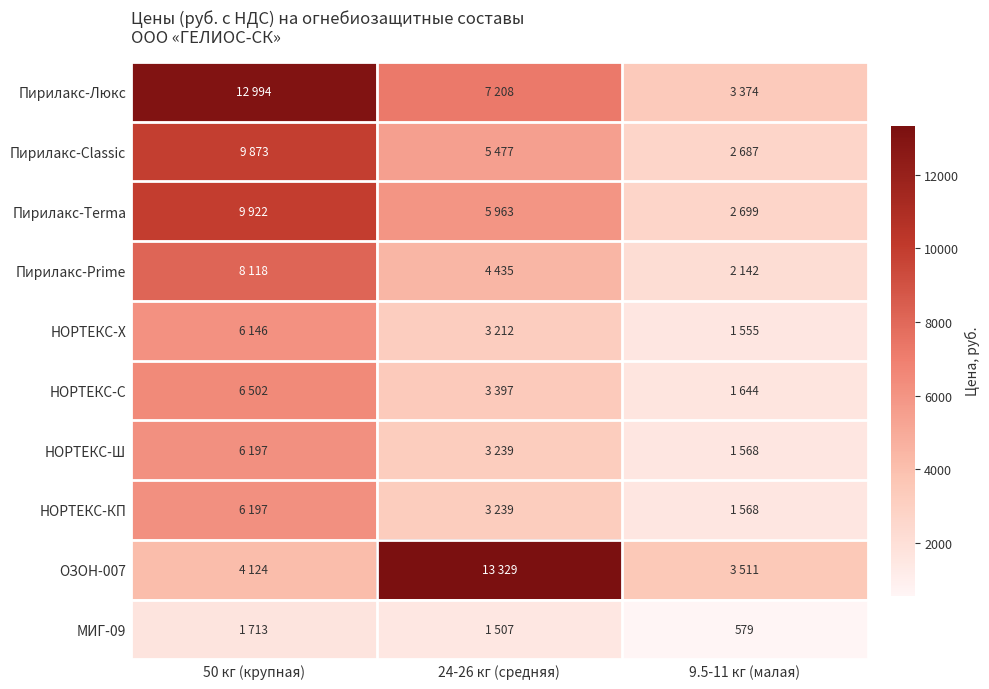

What value does the МИГ-09 series have at 50 кг (крупная)?

1712.8